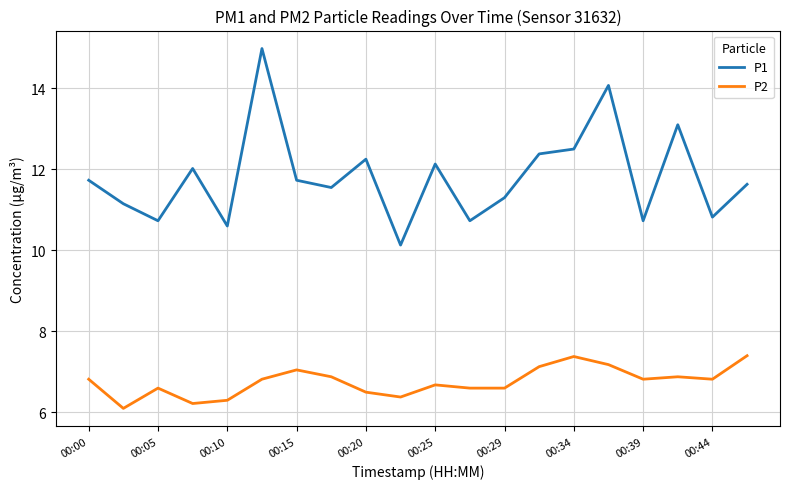

What is the highest value of the P2 series?

7.4